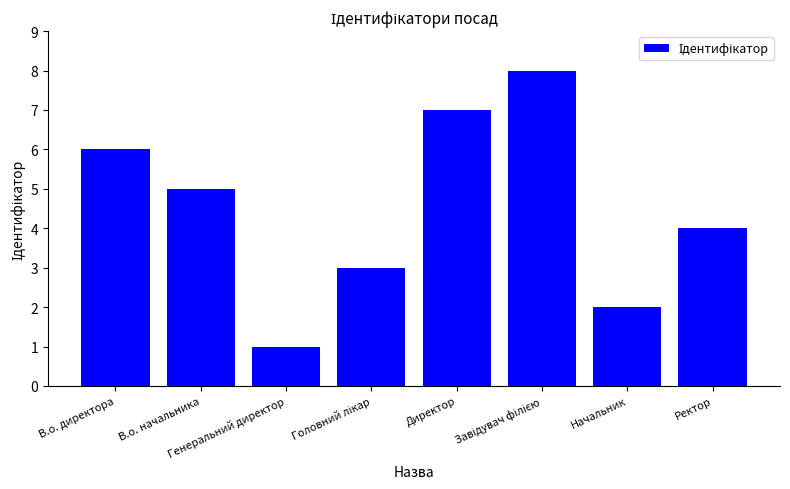

What is the difference between the maximum and minimum values?

7